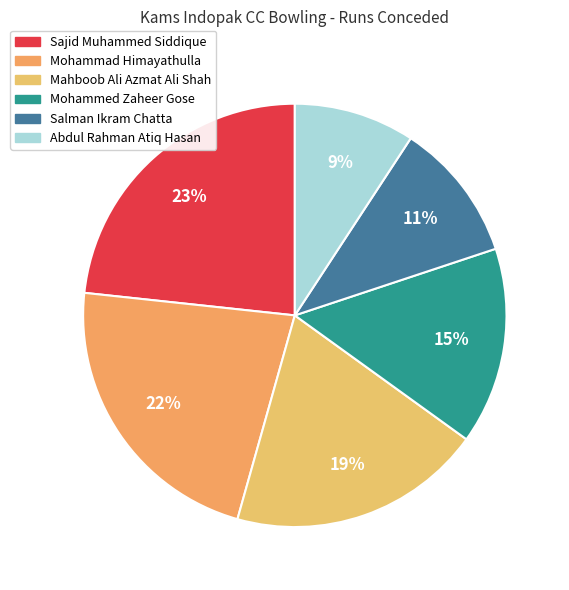

What is the ratio of the value at Salman Ikram Chatta to the value at Mohammed Zaheer Gose?

0.7